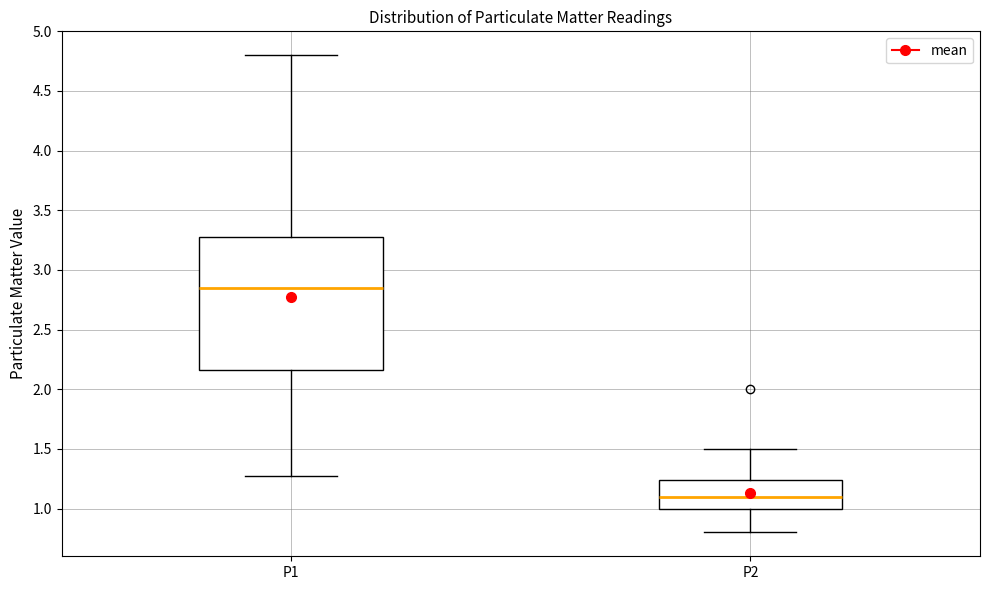

Where does the median line of the box for P2 sit on the y-axis? The values are not printed on the chart, so give them approximately, as read against the axis.

1.10